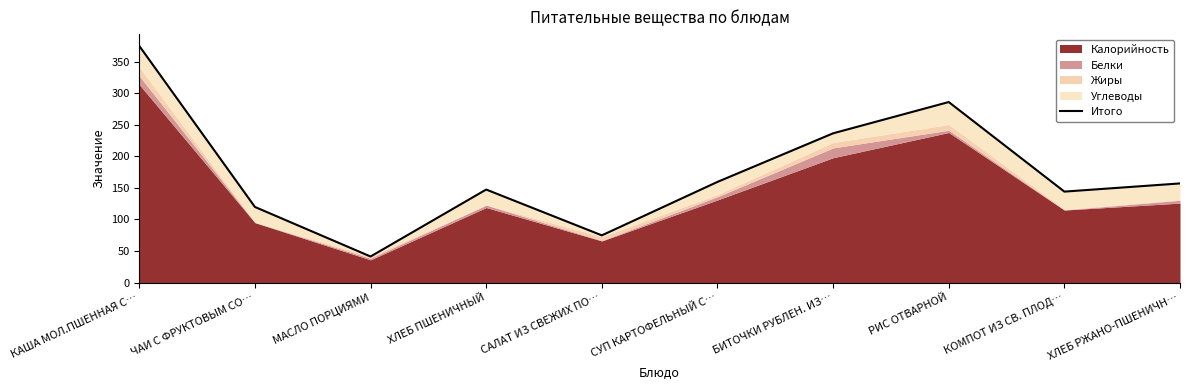

True or false: the data shows 375.3 at КАША МОЛ.ПШЕННАЯ С….

True